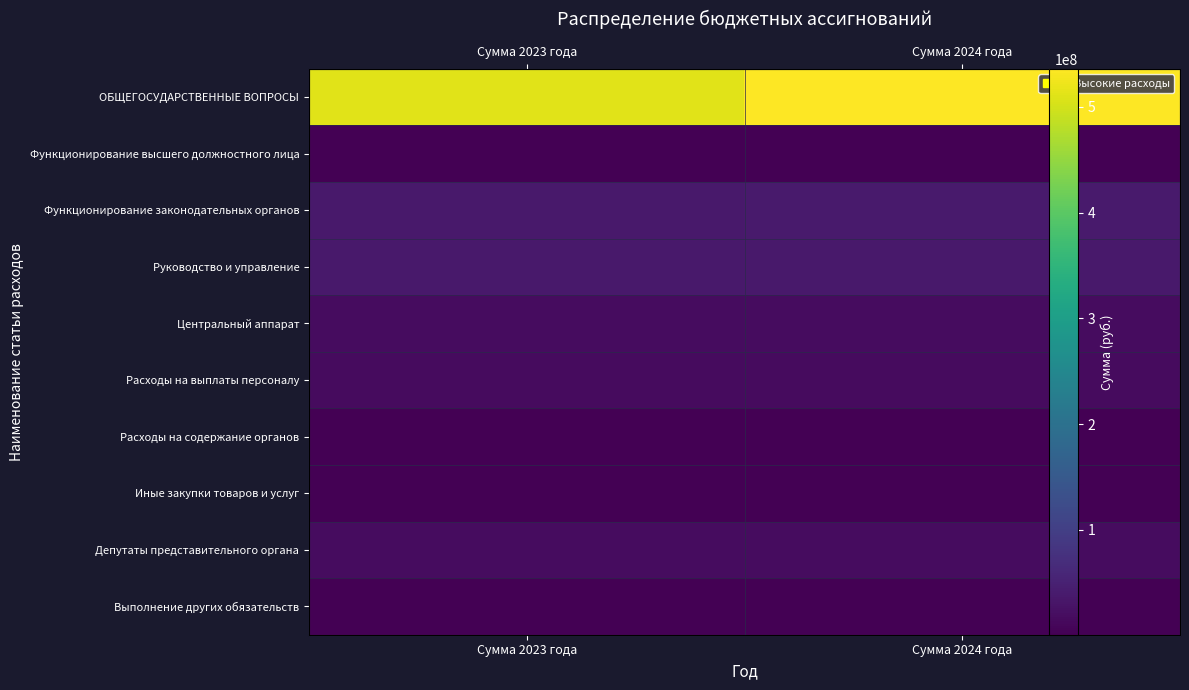

Rank the series at Сумма 2024 года from highest to lowest value.

ОБЩЕГОСУДАРСТВЕННЫЕ ВОПРОСЫ, Функционирование законодательных органов, Руководство и управление, Центральный аппарат, Депутаты представительного органа, Расходы на выплаты персоналу, Функционирование высшего должностного лица, Расходы на содержание органов, Иные закупки товаров и услуг, Выполнение других обязательств